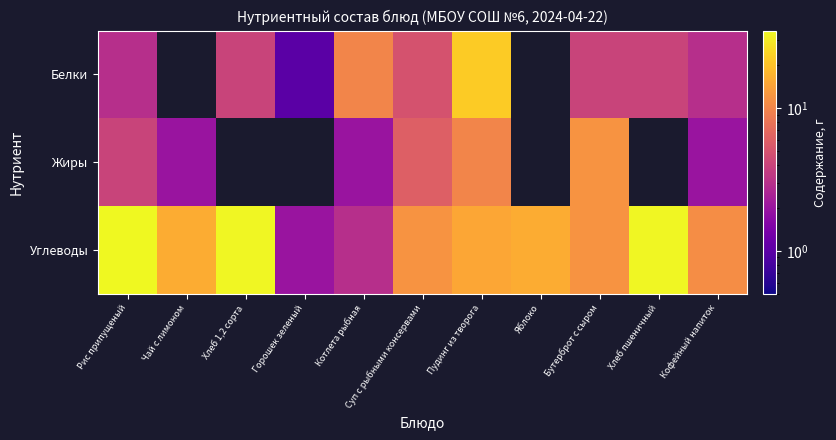

What is the average value of the Углеводы series?

17.3